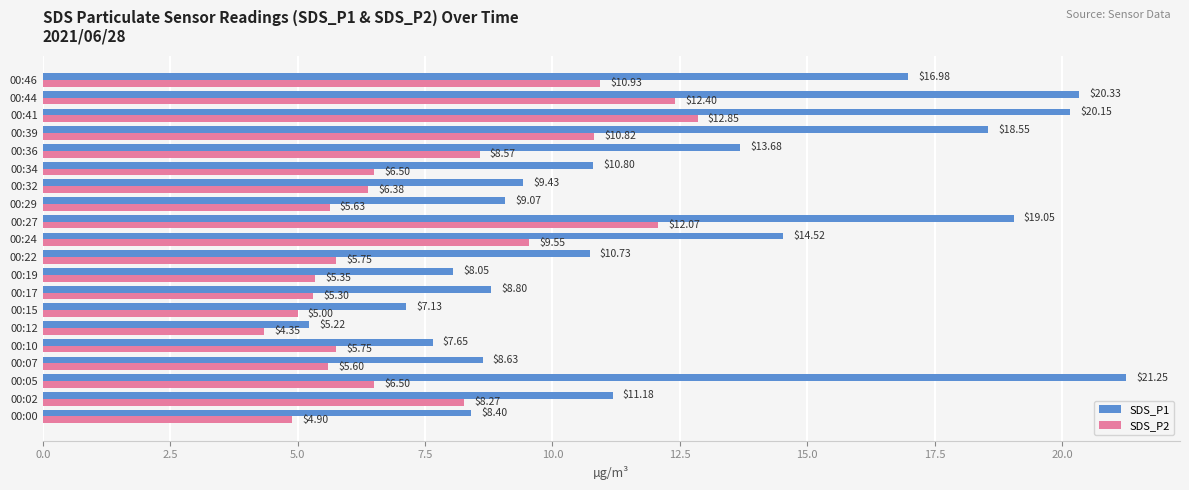

Between 00:24 and 00:27, which series saw the biggest shift?

SDS_P1